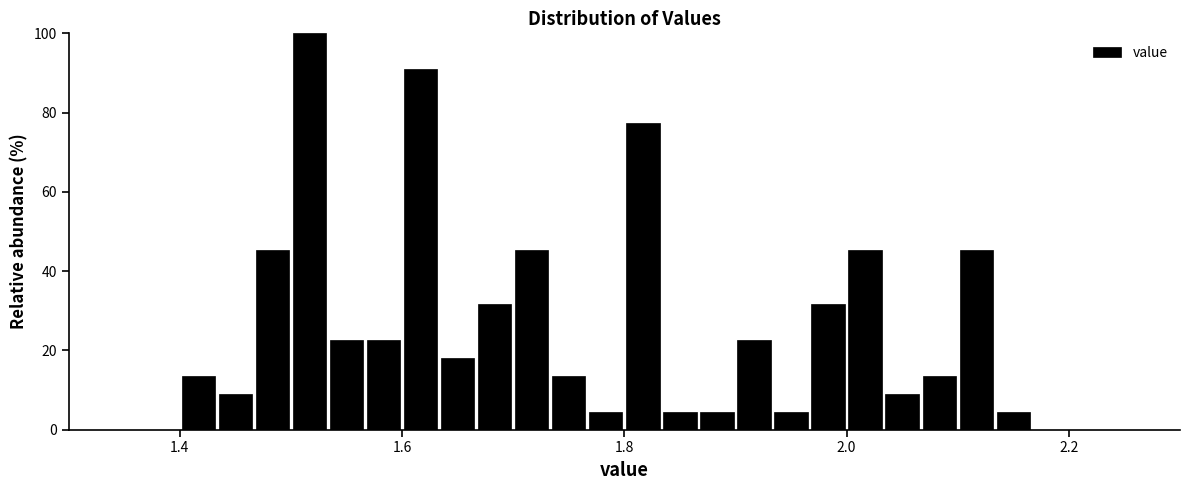

Read against the x-axis, roughly where is the centre of the tallest bar?

1.52